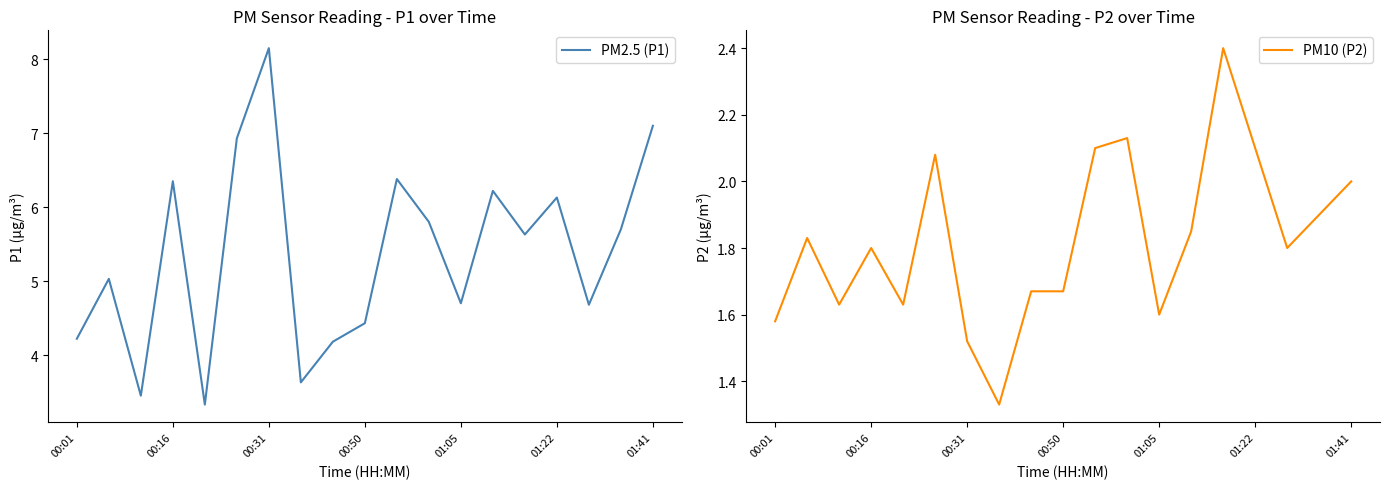

Reading left to right, list all the values displayed in this chart.

PM2.5 (P1): 4.2	5.0	3.5	6.3	3.3	6.9	8.2	3.6	4.2	4.4	6.4	5.8	4.7	6.2	5.6	6.1	4.7	5.7	7.1
PM10 (P2): 1.6	1.8	1.6	1.8	1.6	2.1	1.5	1.3	1.7	1.7	2.1	2.1	1.6	1.9	2.4	2.1	1.8	1.9	2.0